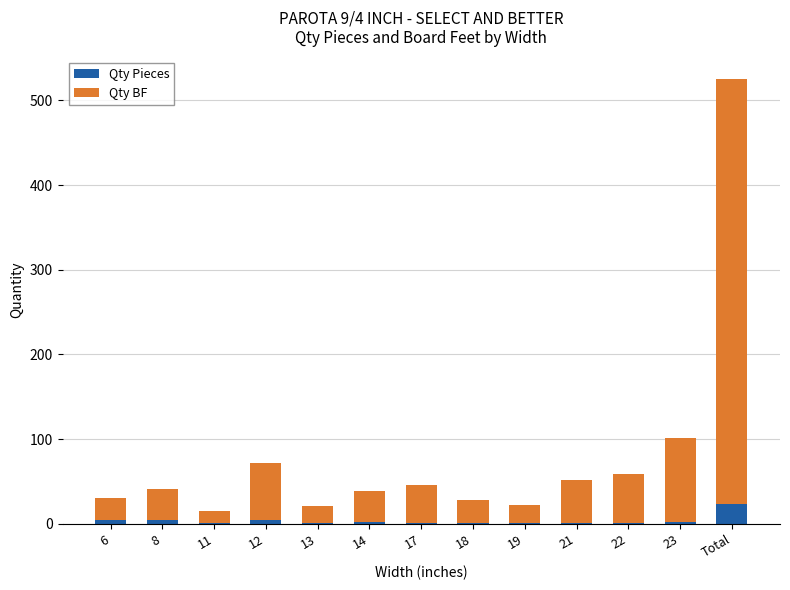

How many distinct data groups are displayed?

2